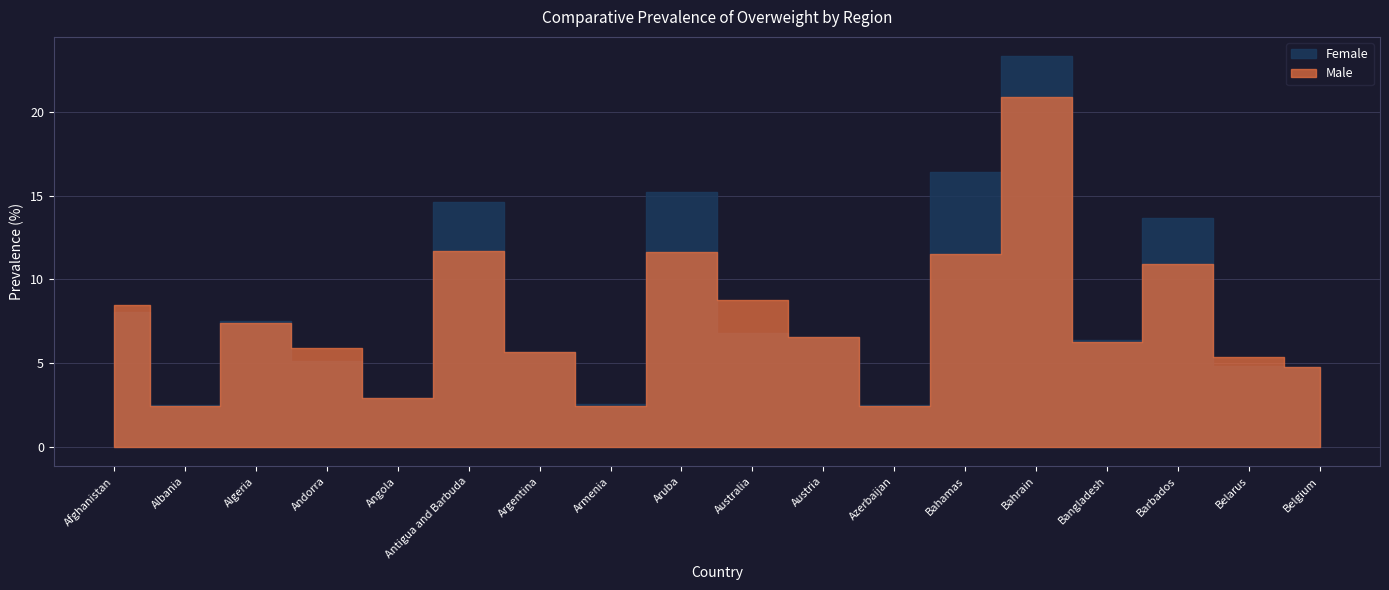

What is the minimum value for Female?

2.5